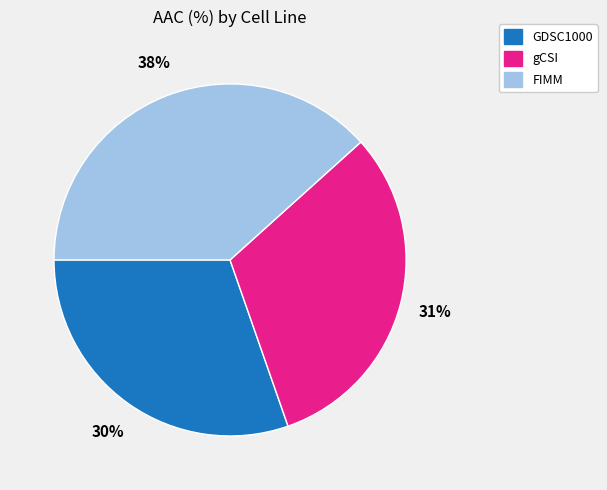

Which has a higher value, gCSI or GDSC1000?

gCSI